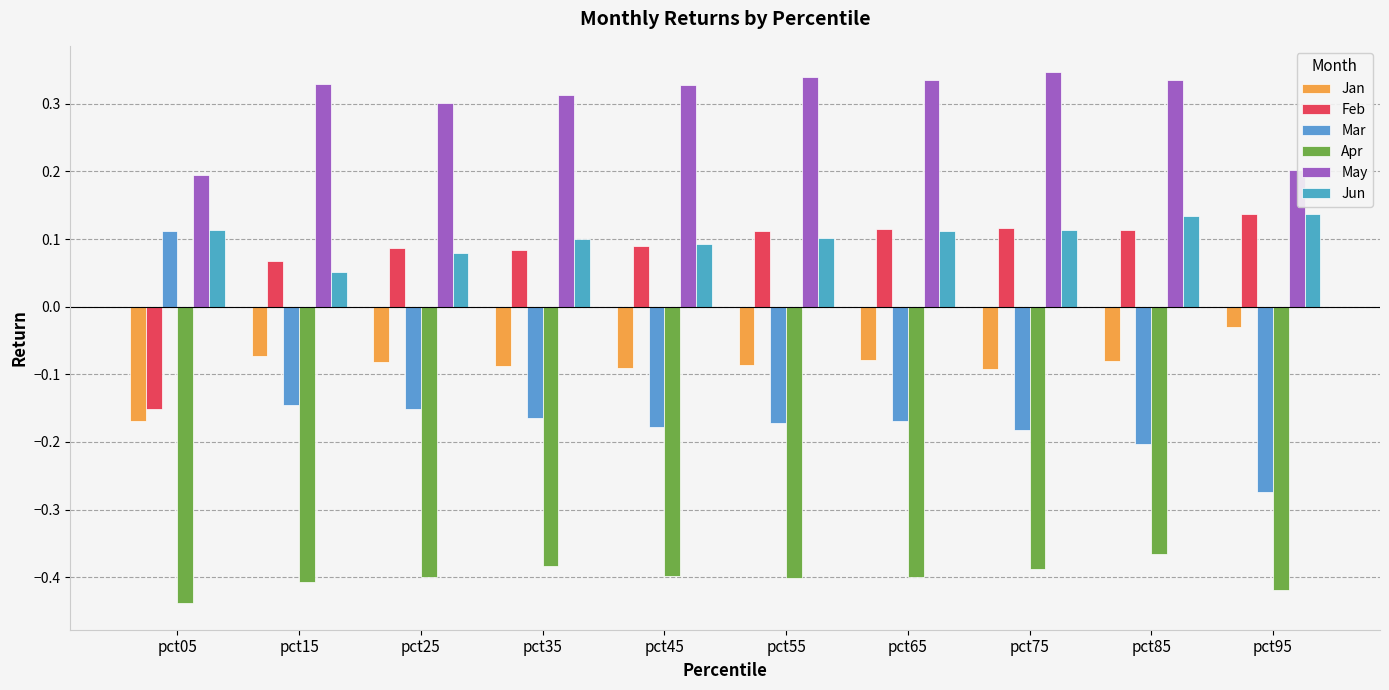

Rank the series by their maximum value, from lowest to highest.

Apr, Jan, Mar, Feb, Jun, May